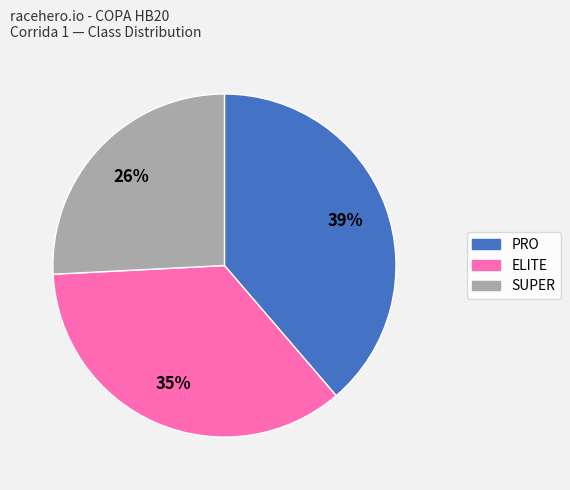

To the nearest percent, what is the difference between the PRO and SUPER slice percentages?

13%